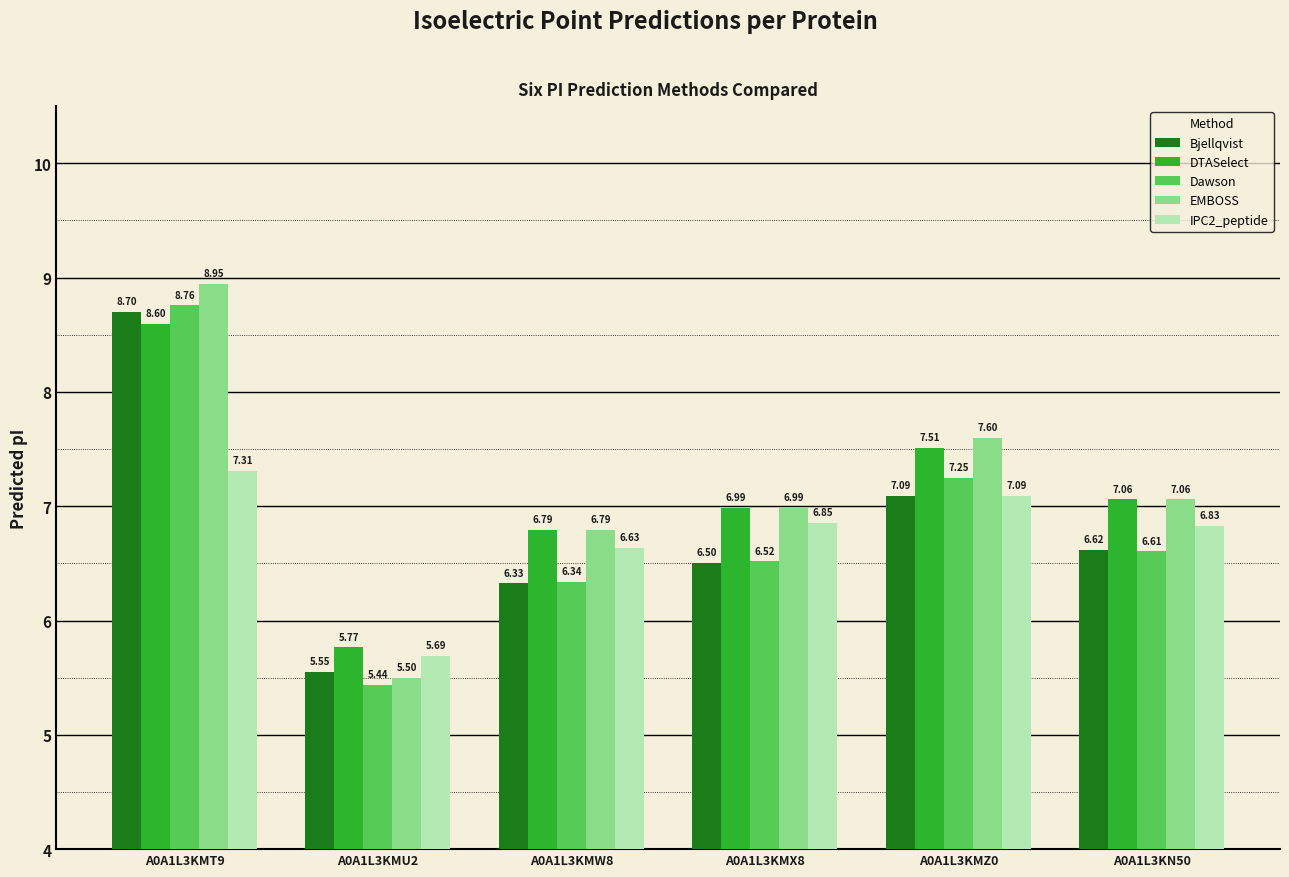

Which series changed the most between A0A1L3KMU2 and A0A1L3KMZ0?

EMBOSS